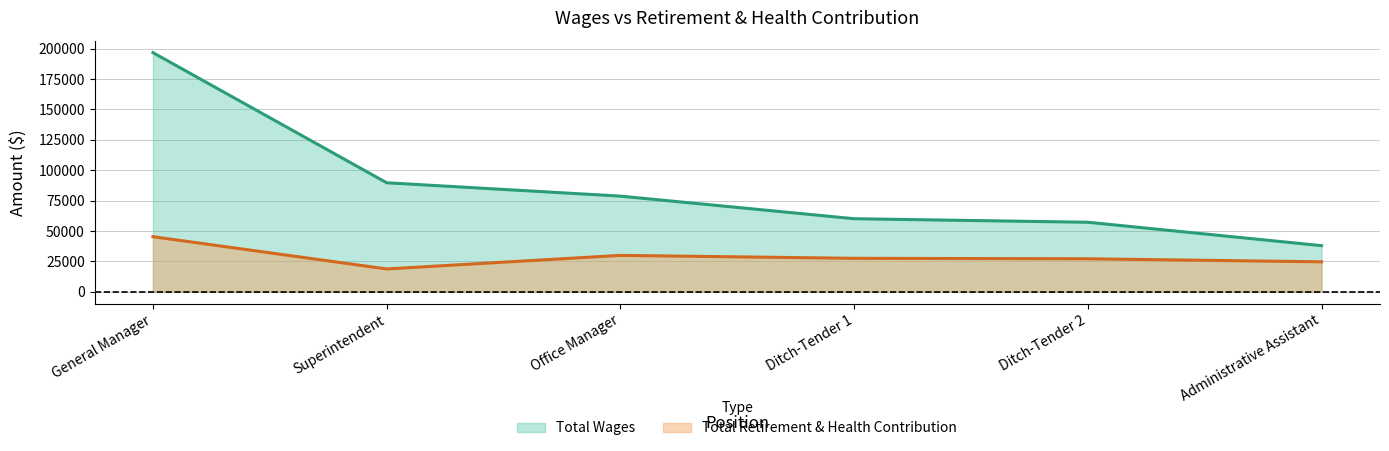

How many data points does each series have?

6